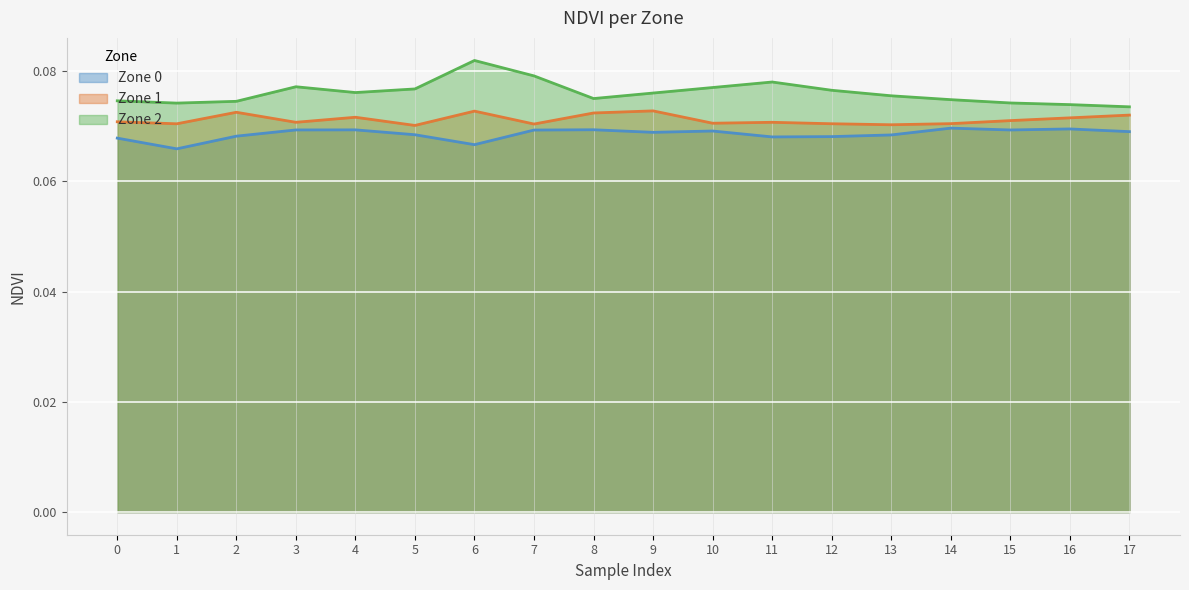

What is the total value across all series at 6?

0.2